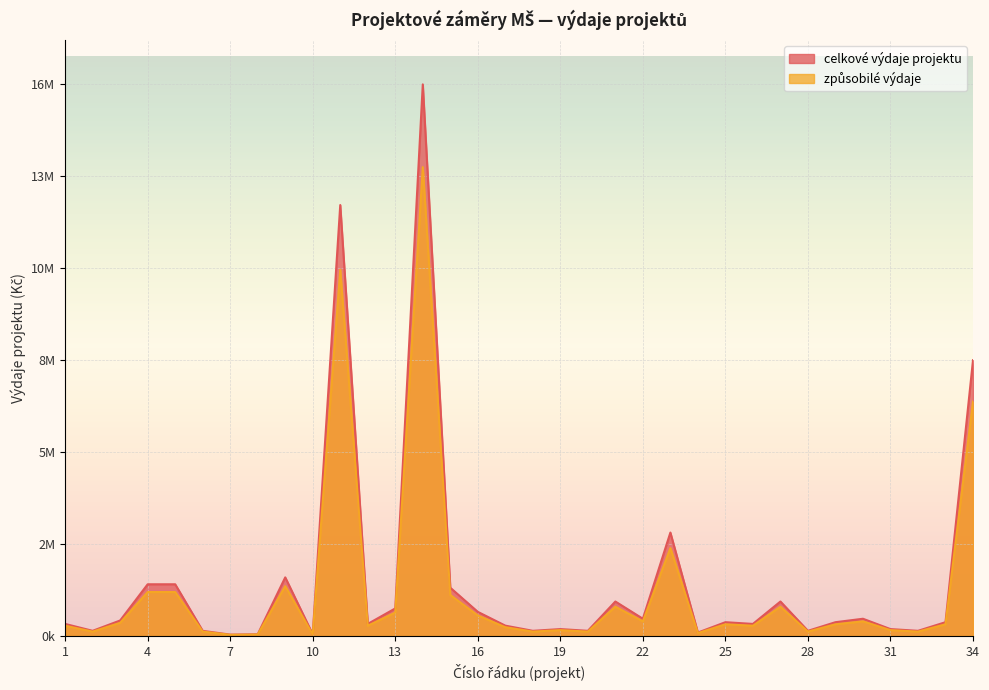

Is the value of celkove_vydaje at 6 greater than the value of zpusobile_vydaje at 23?

No